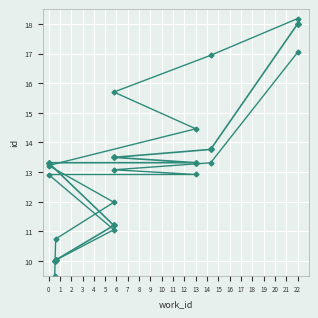

Reading left to right, list all the values displayed in this chart.

id: 10.0	10.0	11.2	13.3	13.3	13.5	13.8	18.0
id (variant 1): 10.0	10.0	11.1	12.9	12.9	13.1	13.3	17.0
id (variant 2): 9.5	10.7	12.0	13.2	14.5	15.7	16.9	18.2